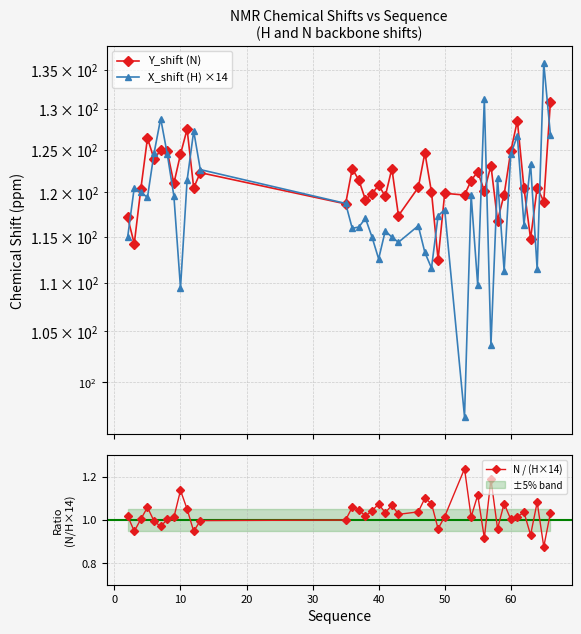

How many series are shown in this chart?

3